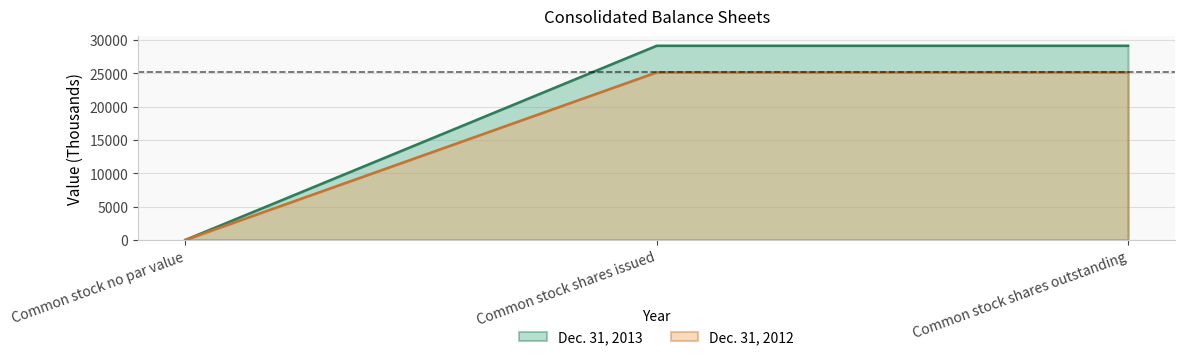

What is the sum of the Dec. 31, 2012 values at Common stock shares outstanding and Common stock no par value?

25158